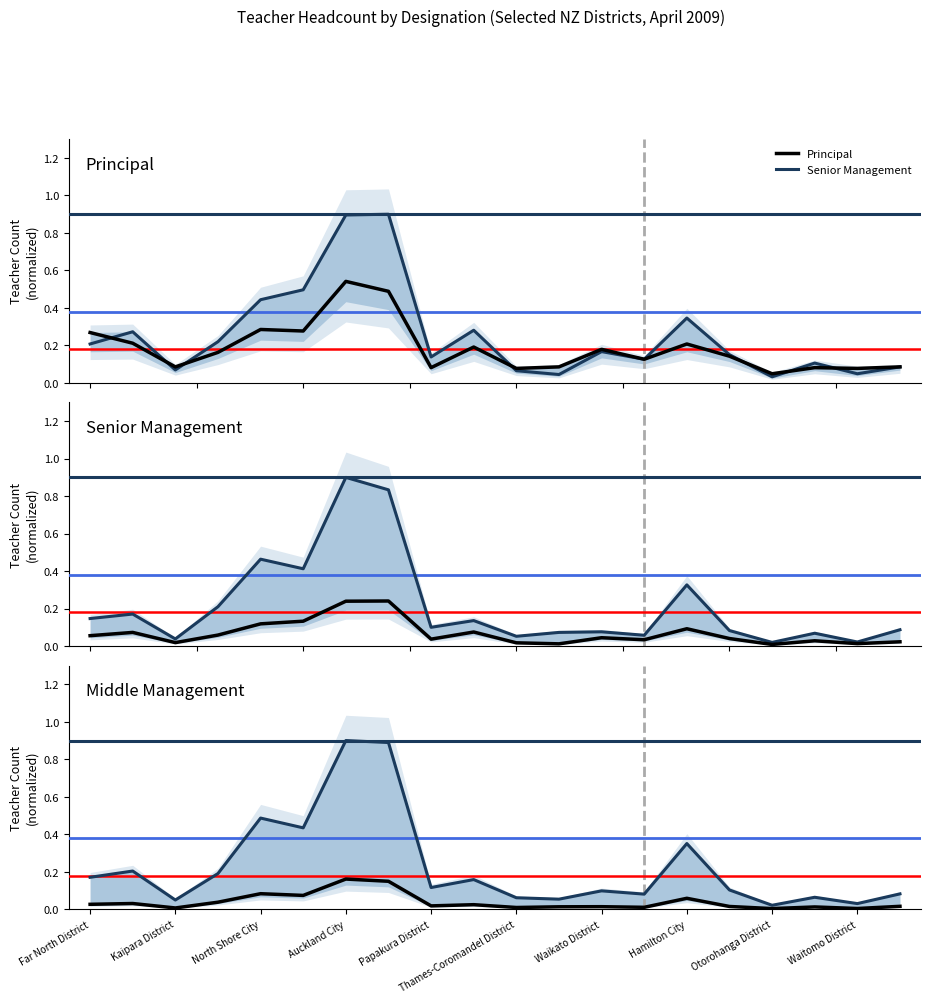

Between 11 and 17, which series saw the biggest shift?

Senior Management